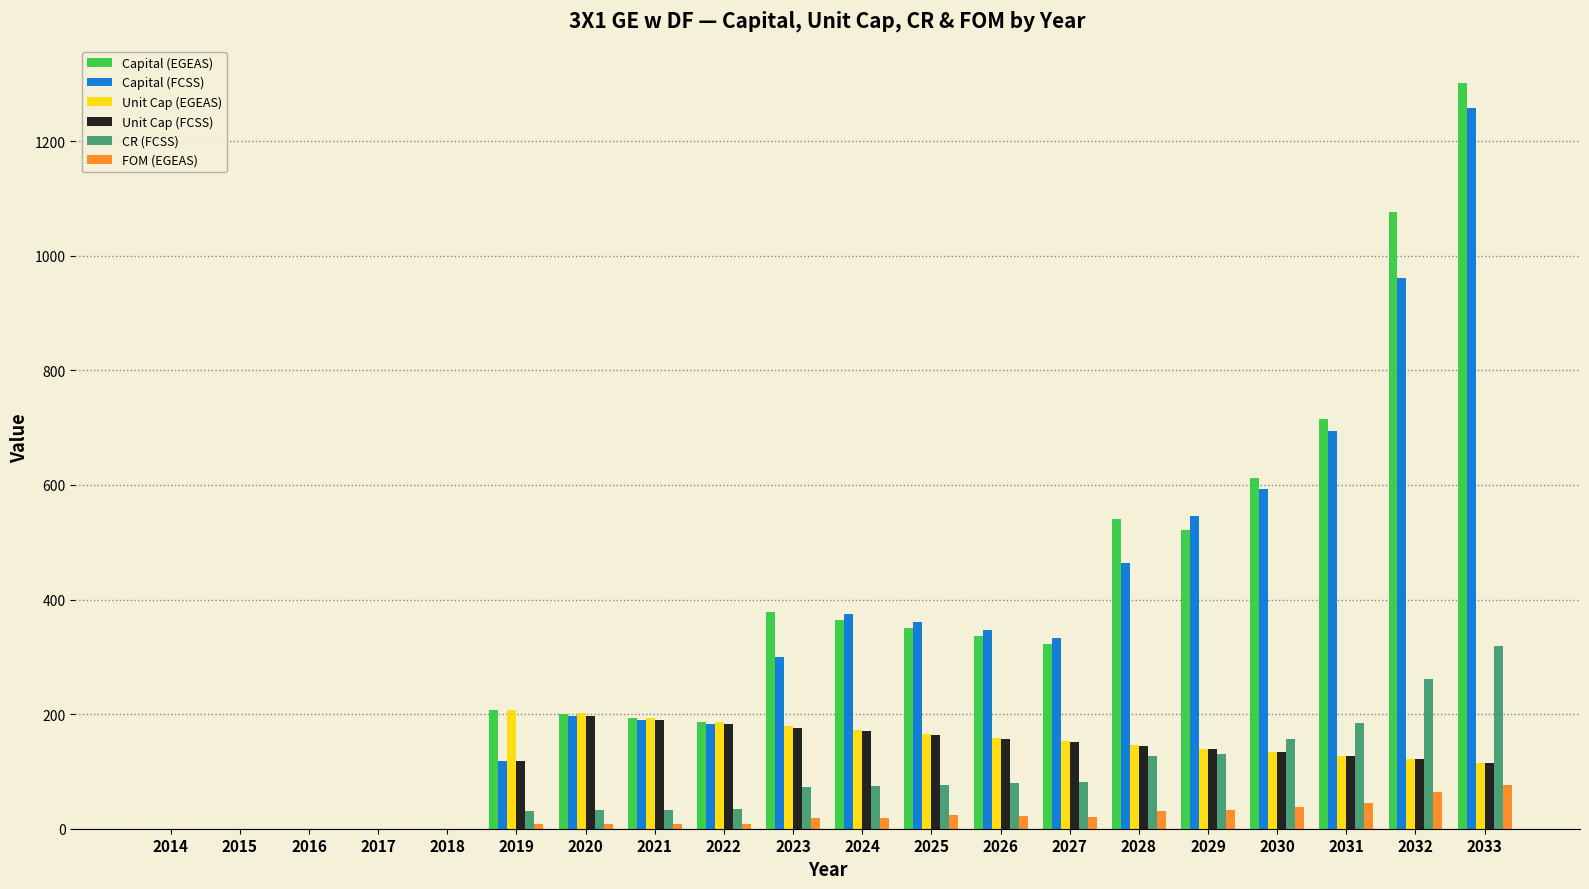

Are the bars grouped side by side (vs. stacked)?

Yes